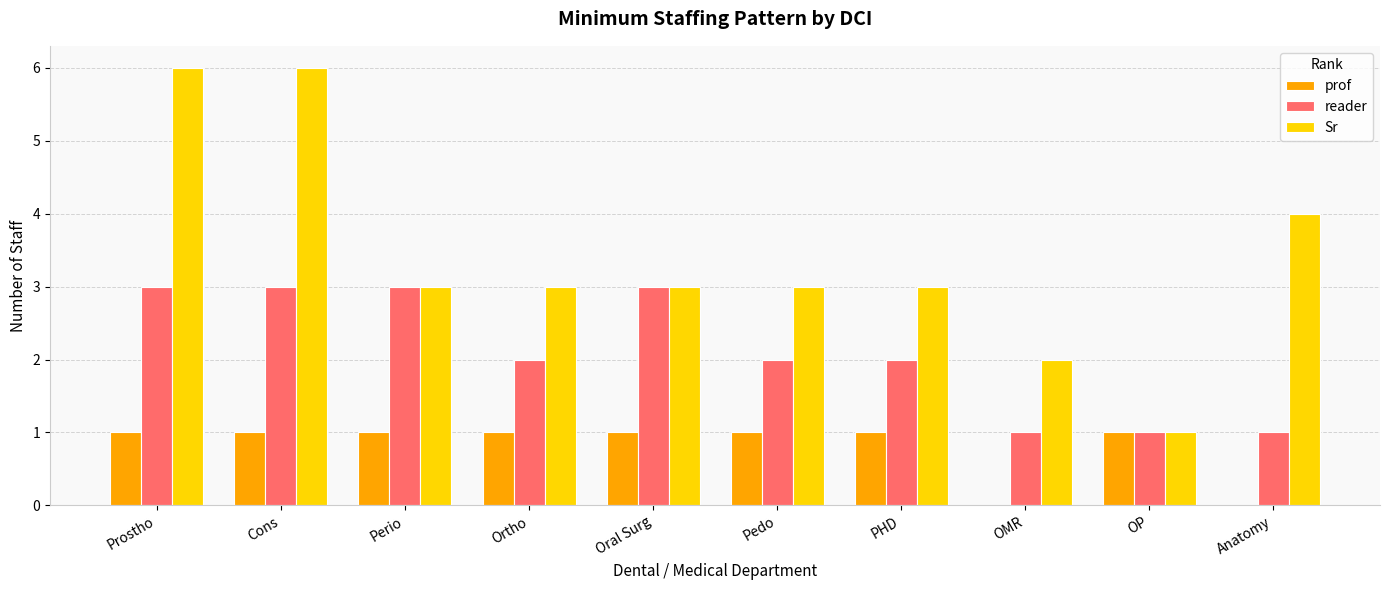

Is the value of Sr at Ortho greater than the value of prof at OP?

Yes